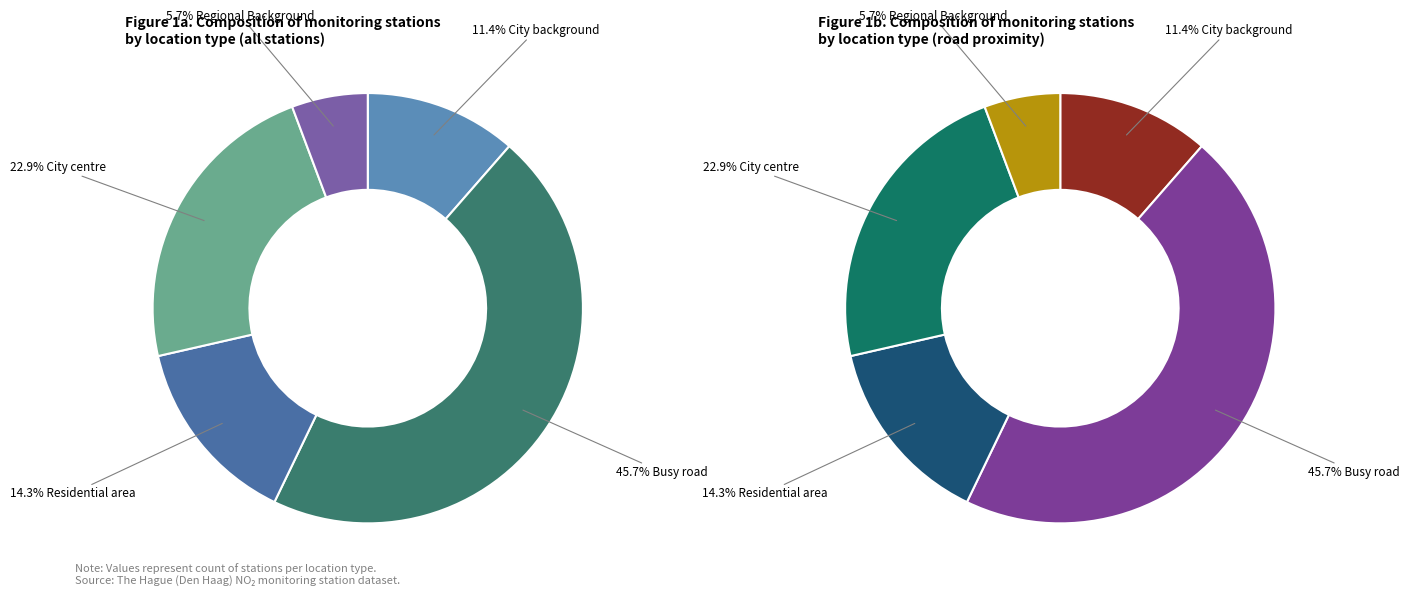

To the nearest percent, what is the combined percentage of City background and Residential area?

26%